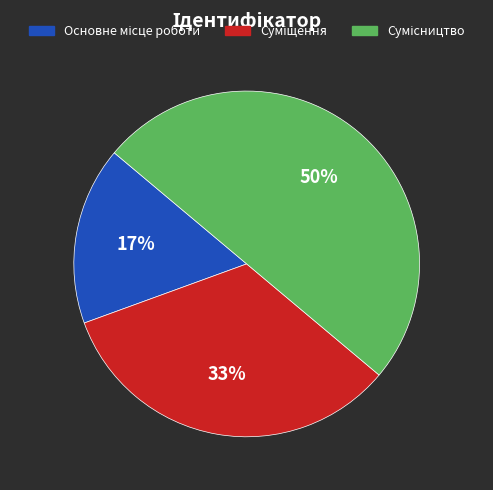

To the nearest percent, what is the difference between the largest and smallest slice percentages?

33%